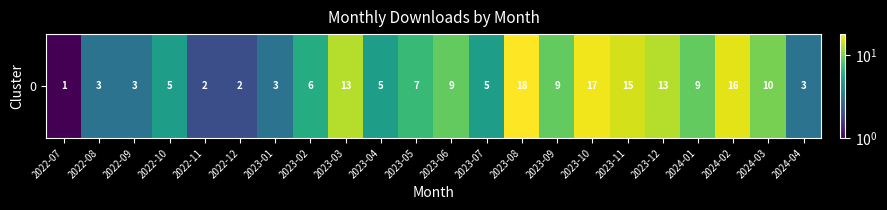

Which label corresponds to the largest value in the chart?

2023-08